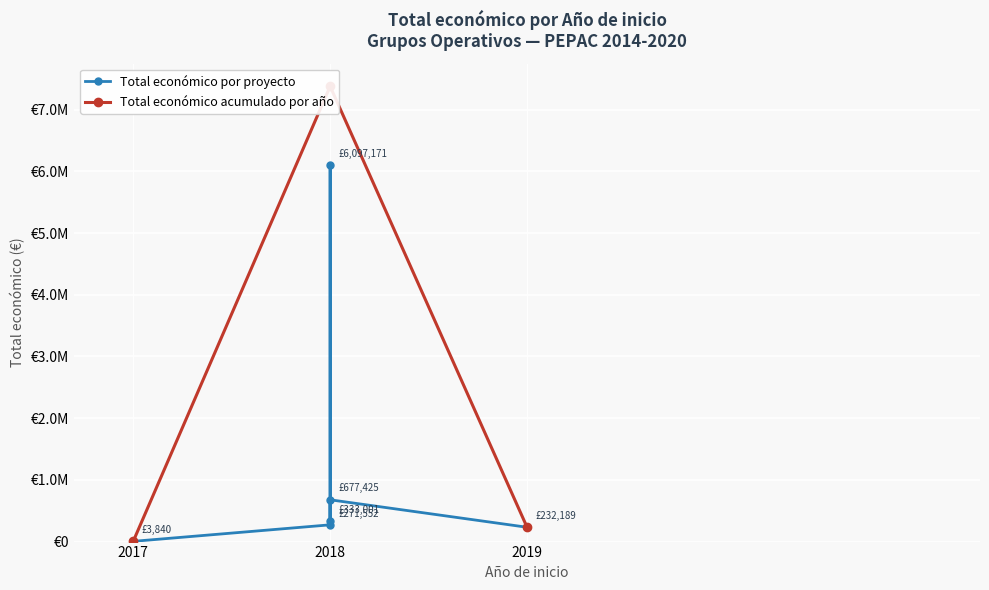

Which category has the highest value across all series?

2018